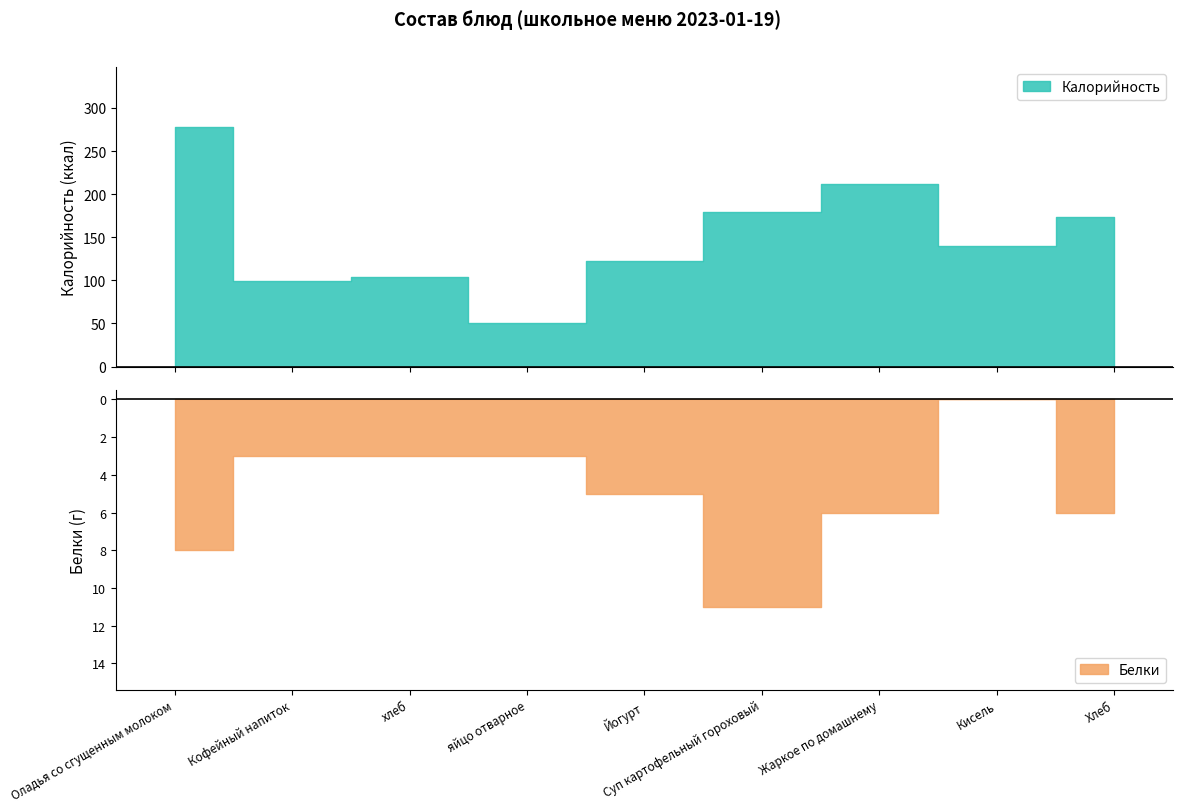

Which series has the widest spread of values?

Калорийность